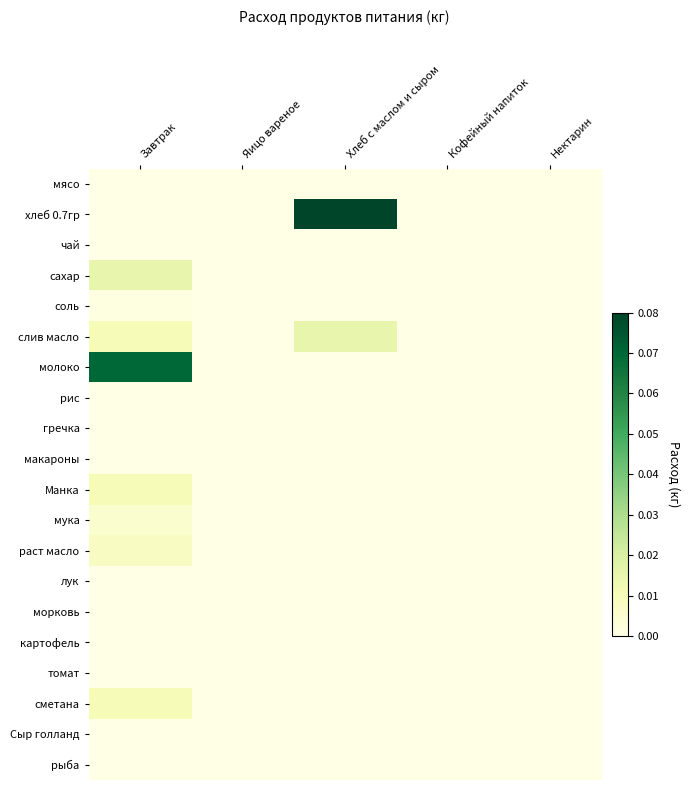

Reading right to left, transcribe all the data shown in this chart.

мясо: Нектарин=0.0	Кофейный напиток=0.0	Хлеб с маслом и сыром=0.0	Яицо вареное=0.0	Завтрак=0.0
хлеб 0.7гр: Нектарин=0.0	Кофейный напиток=0.0	Хлеб с маслом и сыром=0.1	Яицо вареное=0.0	Завтрак=0.0
чай: Нектарин=0.0	Кофейный напиток=0.0	Хлеб с маслом и сыром=0.0	Яицо вареное=0.0	Завтрак=0.0
сахар: Нектарин=0.0	Кофейный напиток=0.0	Хлеб с маслом и сыром=0.0	Яицо вареное=0.0	Завтрак=0.0
соль: Нектарин=0.0	Кофейный напиток=0.0	Хлеб с маслом и сыром=0.0	Яицо вареное=0.0	Завтрак=0.0
слив масло: Нектарин=0.0	Кофейный напиток=0.0	Хлеб с маслом и сыром=0.0	Яицо вареное=0.0	Завтрак=0.0
молоко: Нектарин=0.0	Кофейный напиток=0.0	Хлеб с маслом и сыром=0.0	Яицо вареное=0.0	Завтрак=0.1
рис: Нектарин=0.0	Кофейный напиток=0.0	Хлеб с маслом и сыром=0.0	Яицо вареное=0.0	Завтрак=0.0
гречка: Нектарин=0.0	Кофейный напиток=0.0	Хлеб с маслом и сыром=0.0	Яицо вареное=0.0	Завтрак=0.0
макароны: Нектарин=0.0	Кофейный напиток=0.0	Хлеб с маслом и сыром=0.0	Яицо вареное=0.0	Завтрак=0.0
Манка: Нектарин=0.0	Кофейный напиток=0.0	Хлеб с маслом и сыром=0.0	Яицо вареное=0.0	Завтрак=0.0
мука: Нектарин=0.0	Кофейный напиток=0.0	Хлеб с маслом и сыром=0.0	Яицо вареное=0.0	Завтрак=0.0
раст масло: Нектарин=0.0	Кофейный напиток=0.0	Хлеб с маслом и сыром=0.0	Яицо вареное=0.0	Завтрак=0.0
лук: Нектарин=0.0	Кофейный напиток=0.0	Хлеб с маслом и сыром=0.0	Яицо вареное=0.0	Завтрак=0.0
морковь: Нектарин=0.0	Кофейный напиток=0.0	Хлеб с маслом и сыром=0.0	Яицо вареное=0.0	Завтрак=0.0
картофель: Нектарин=0.0	Кофейный напиток=0.0	Хлеб с маслом и сыром=0.0	Яицо вареное=0.0	Завтрак=0.0
томат: Нектарин=0.0	Кофейный напиток=0.0	Хлеб с маслом и сыром=0.0	Яицо вареное=0.0	Завтрак=0.0
сметана: Нектарин=0.0	Кофейный напиток=0.0	Хлеб с маслом и сыром=0.0	Яицо вареное=0.0	Завтрак=0.0
Сыр голланд: Нектарин=0.0	Кофейный напиток=0.0	Хлеб с маслом и сыром=0.0	Яицо вареное=0.0	Завтрак=0.0
рыба: Нектарин=0.0	Кофейный напиток=0.0	Хлеб с маслом и сыром=0.0	Яицо вареное=0.0	Завтрак=0.0